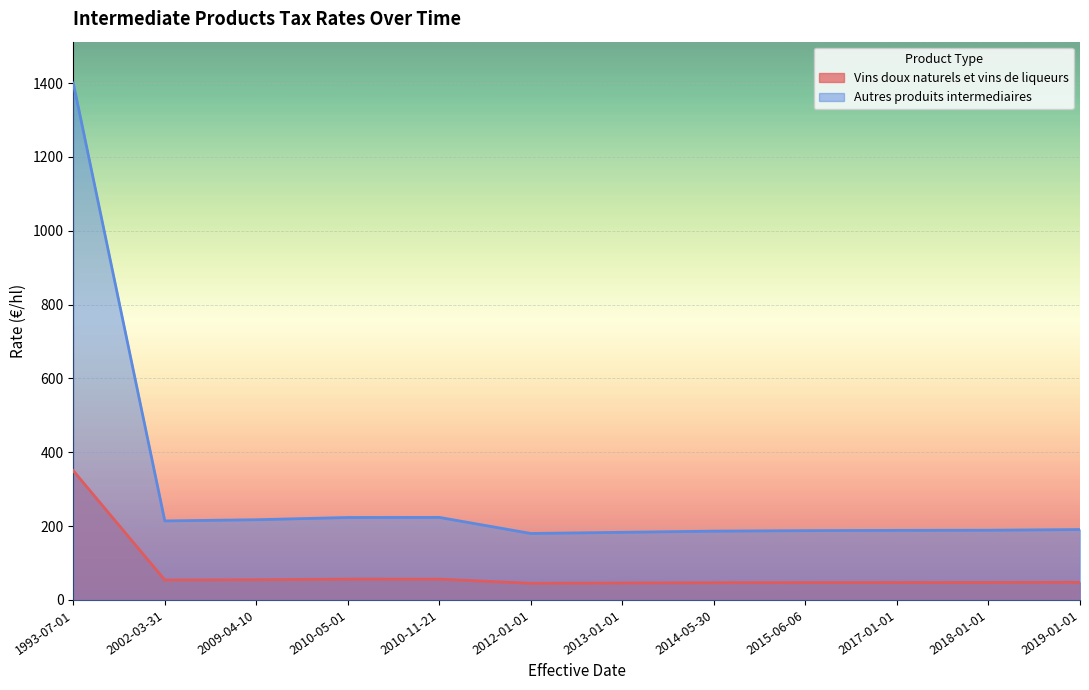

True or false: Autres produits intermediaires and Vins doux naturels et vins de liqueurs intersect in this chart.

False